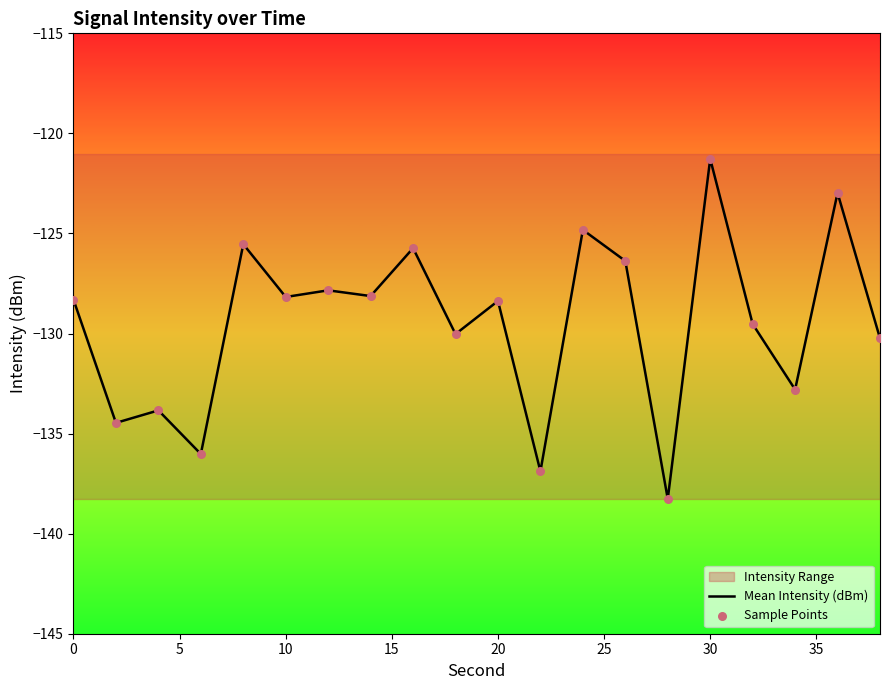

Which series reaches the maximum Y coordinate?

Mean Intensity (dBm)